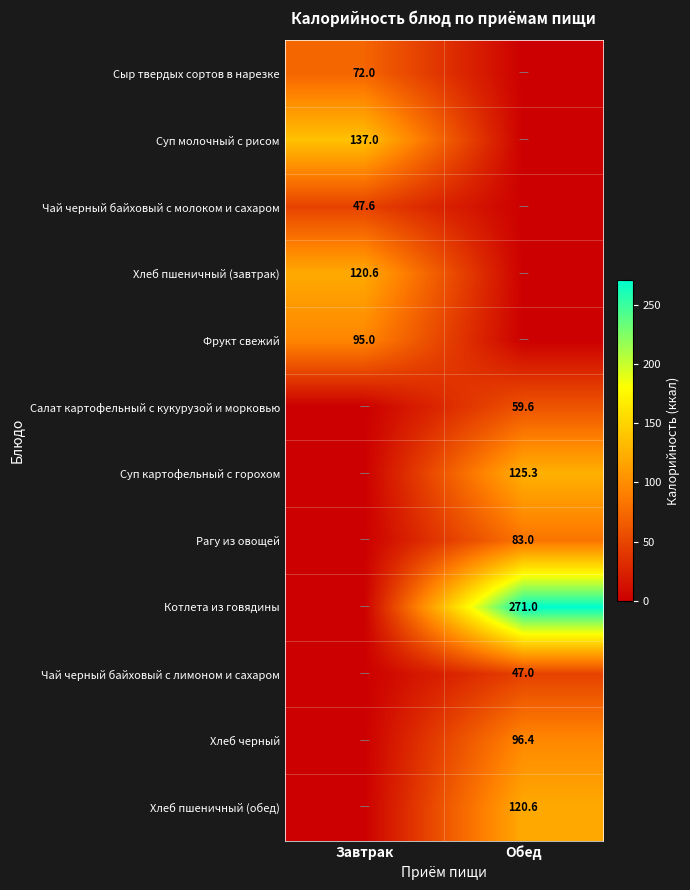

The value of Фрукт свежий at Завтрак is 20.4. True or false?

False